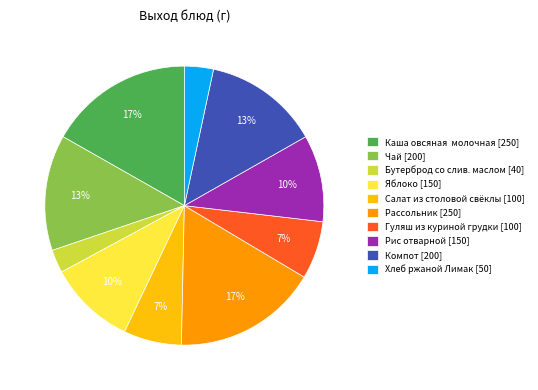

To the nearest percent, what is the average slice percentage?

10%